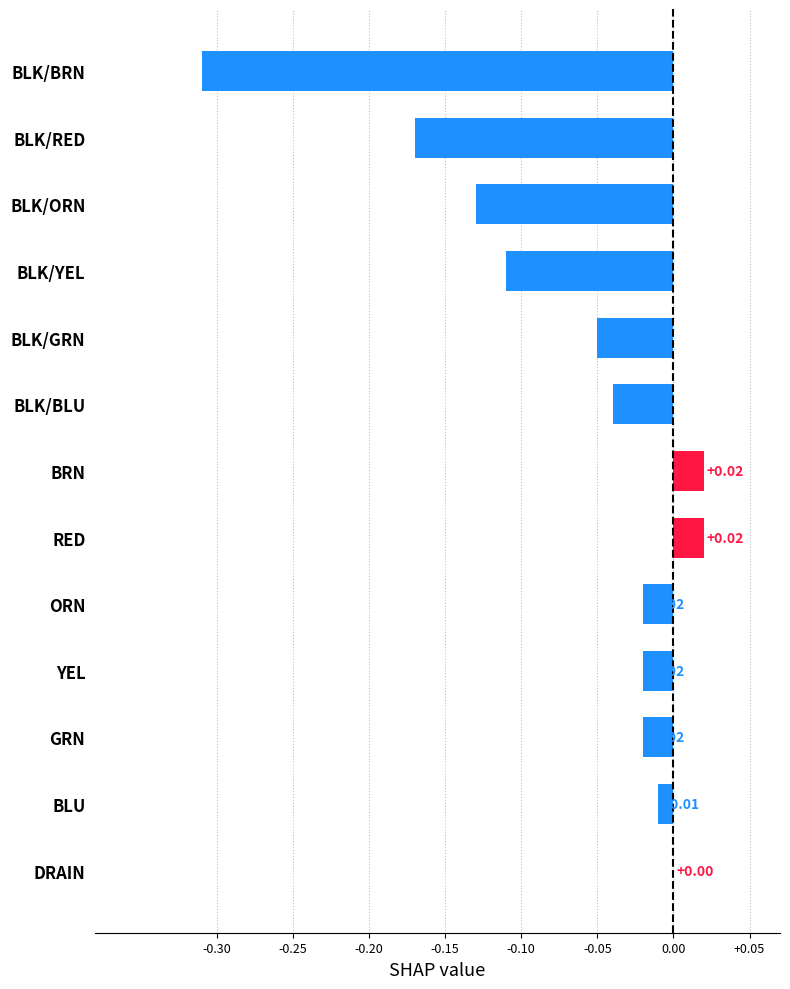

What is the sum of all values?

-0.8